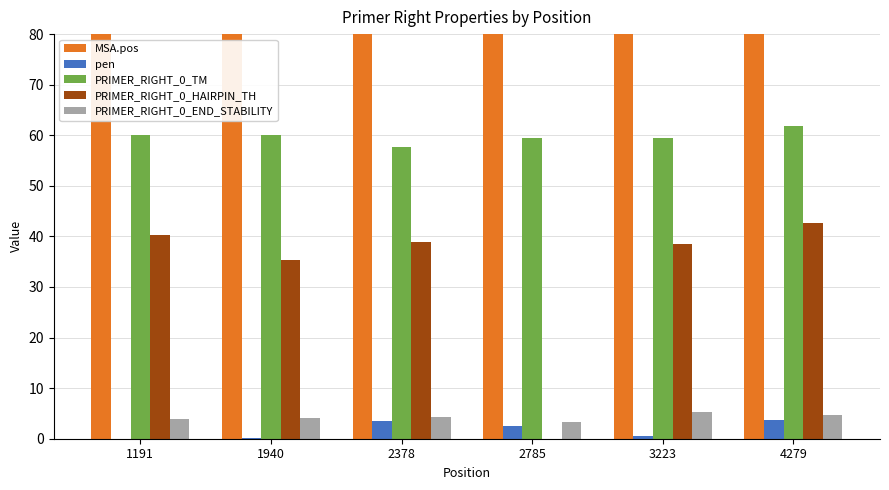

What is the difference between the highest and lowest values at 1940?

2908.9